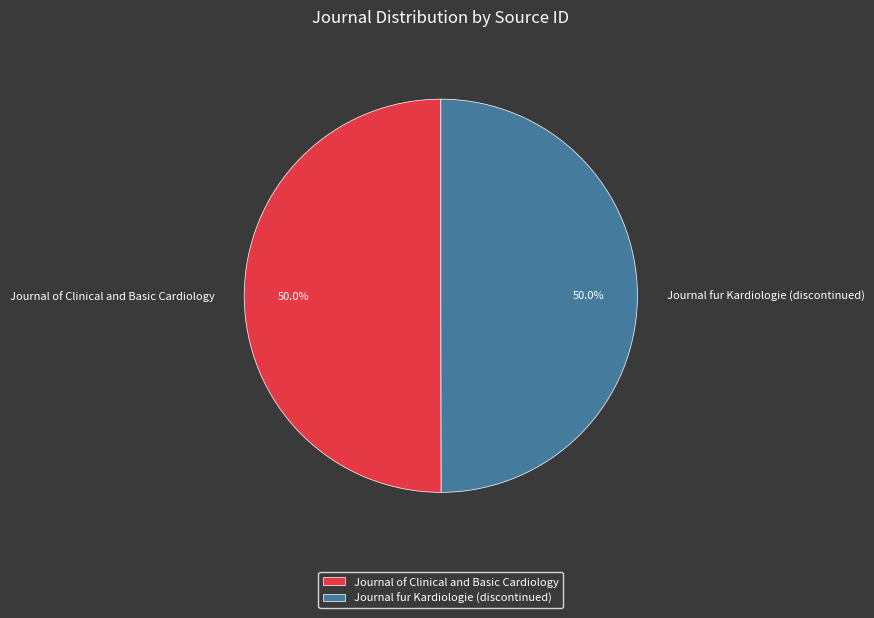

Approximately how many times larger is the value at Journal of Clinical and Basic Cardiology compared to Journal fur Kardiologie (discontinued)?

1.0